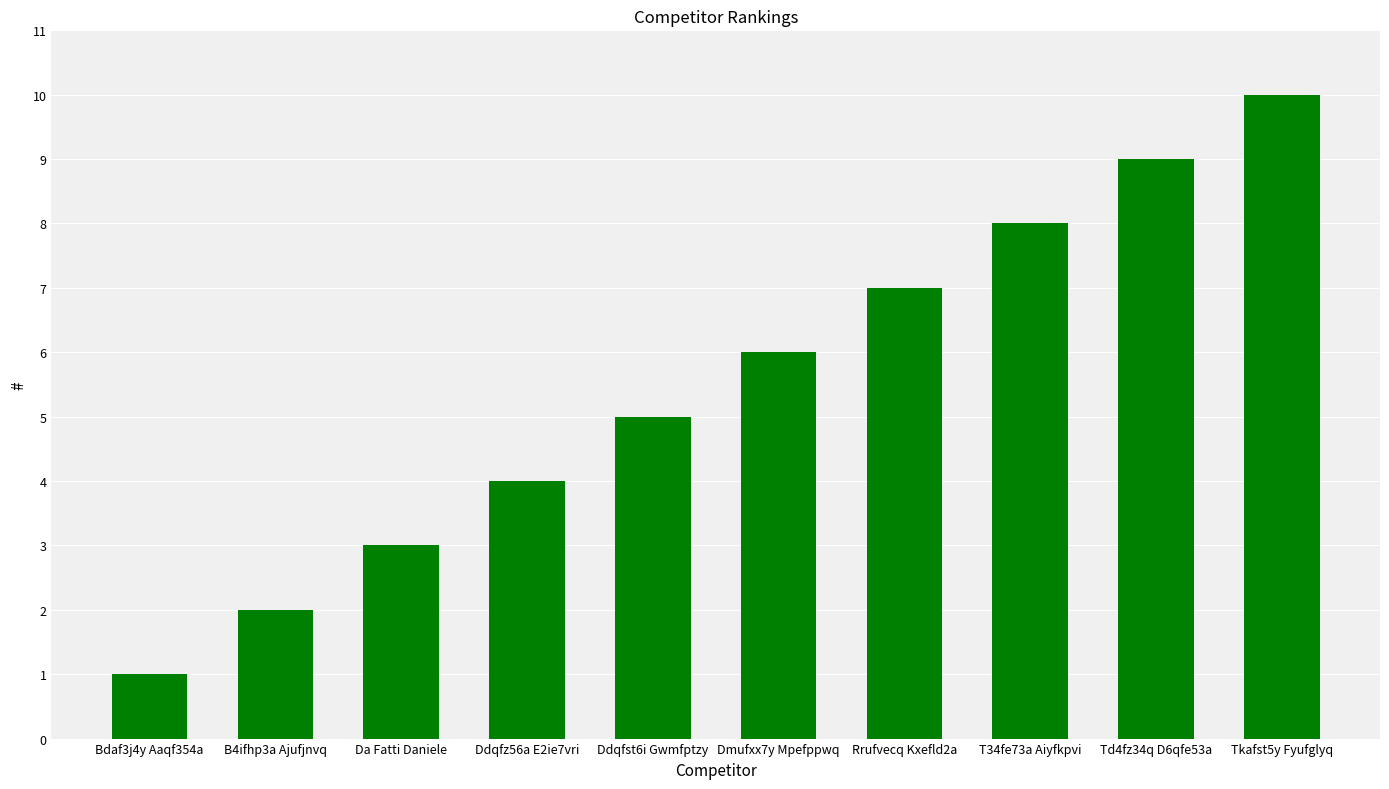

What is the average value?

6